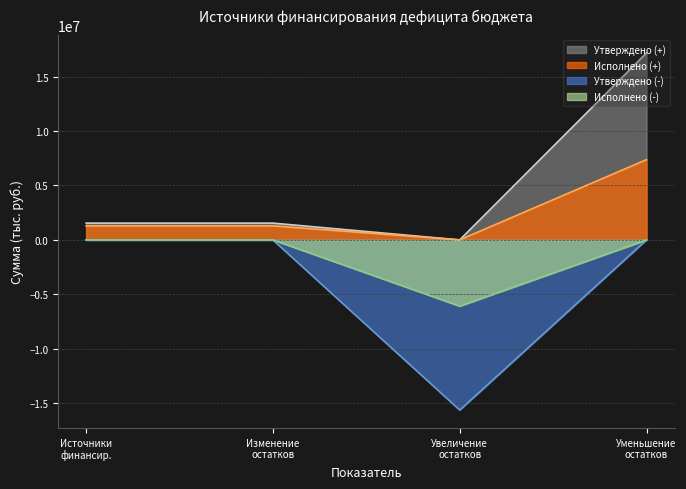

Which series has the largest range (max minus min)?

Утверждено (+)